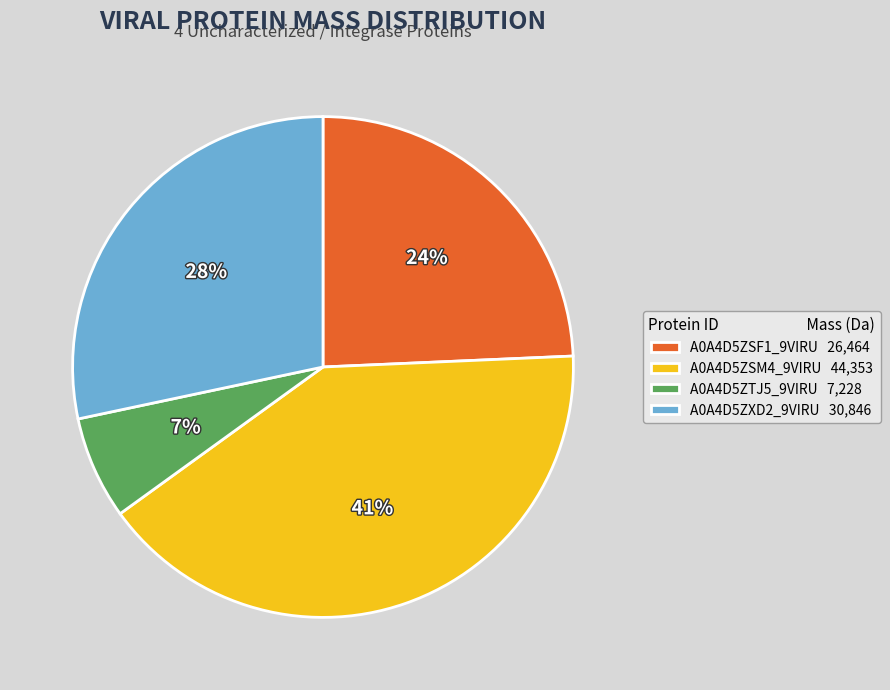

What percentage is the A0A4D5ZSF1_9VIRU slice, to the nearest percent?

24%